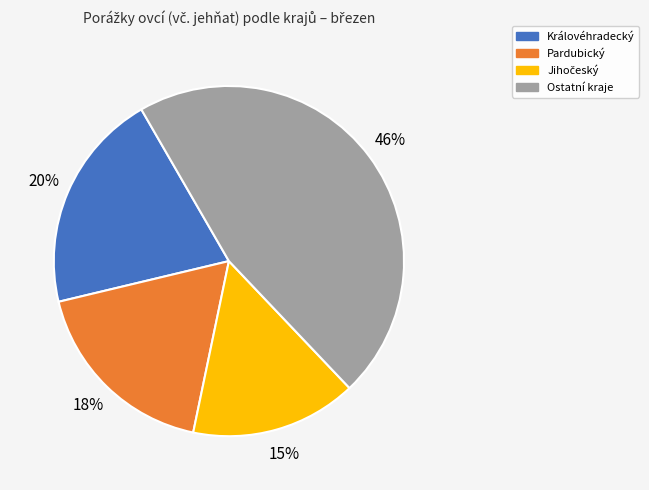

To the nearest percent, what is the average slice percentage?

25%